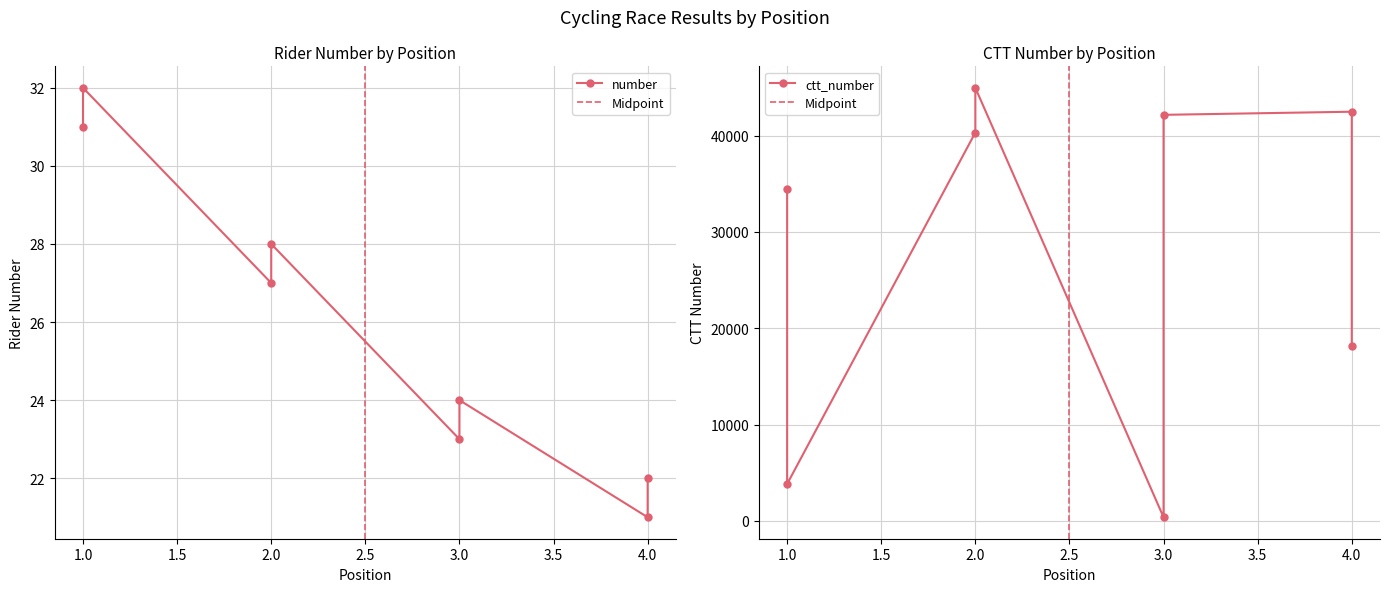

Where does the number series first go above 27?

1